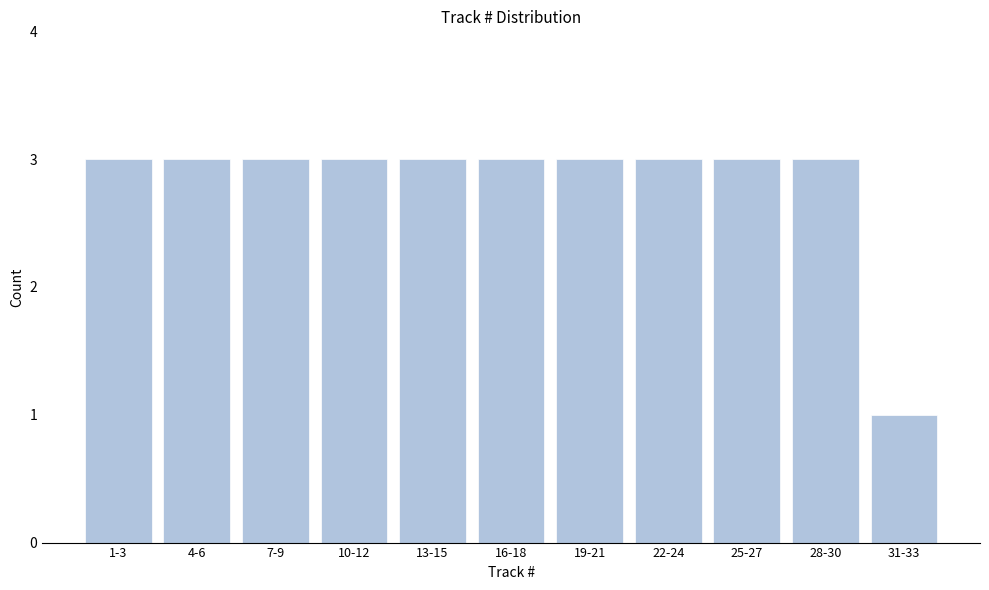

Reading left to right, list all the values displayed in this chart.

3	3	3	3	3	3	3	3	3	3	1